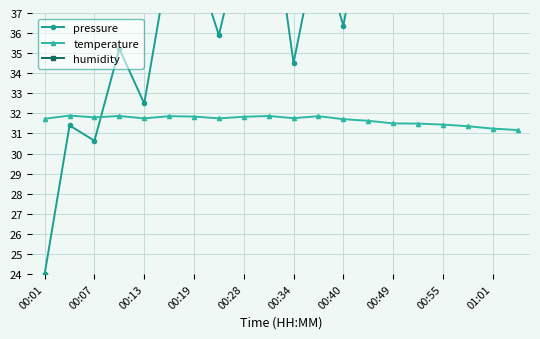

What is the sum of the temperature values at 00:55 and 00:28?

63.3